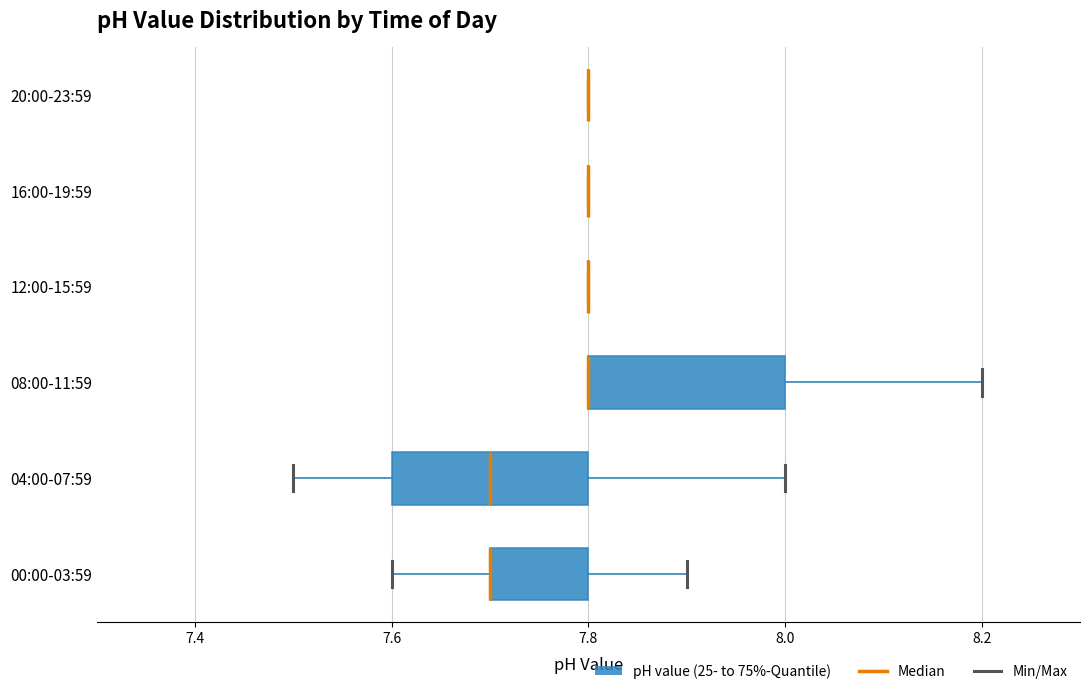

Reading bottom to top, transcribe this box plot: for each box, give where its median line is, the range the box spans, and where its two whiskers end, as read against the x-axis. The values are not printed on the chart, so give them approximately, as read against the axis.

00:00-03:59: median 7.7 (drawn on the box's left edge), box 7.7 to 7.8, whiskers 7.6 to 7.9
04:00-07:59: median 7.7, box 7.6 to 7.8, whiskers 7.5 to 8.0
08:00-11:59: median 7.8 (drawn on the box's left edge), box 7.8 to 8.0, whiskers 7.8 to 8.2
12:00-15:59: box collapsed to a line at 7.8, whiskers 7.8 to 7.8
16:00-19:59: box collapsed to a line at 7.8, whiskers 7.8 to 7.8
20:00-23:59: box collapsed to a line at 7.8, whiskers 7.8 to 7.8